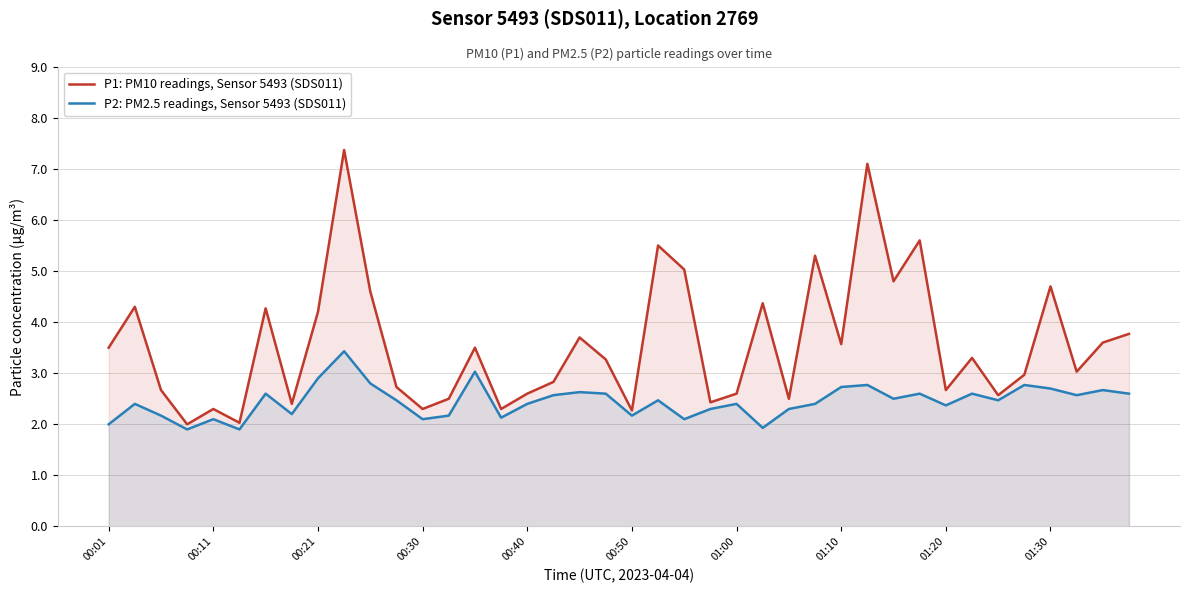

Read the P1: PM10 readings, Sensor 5493 (SDS011) value at 01:20.

2.7